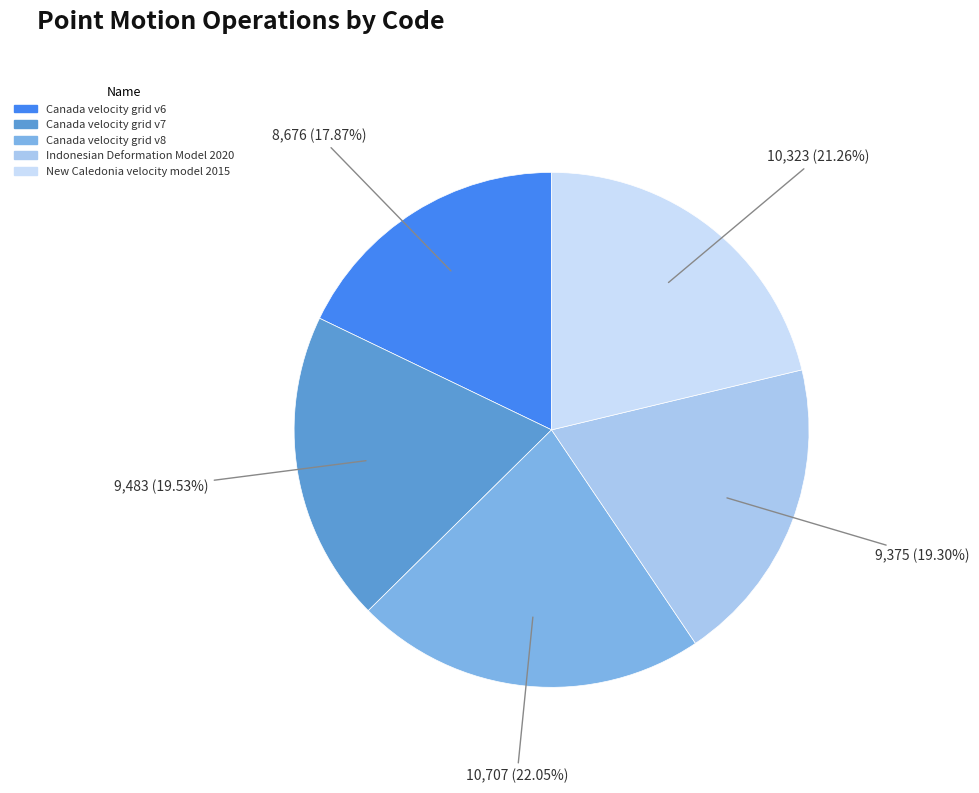

How much of the chart is everything except New Caledonia velocity model 2015?

78.7%